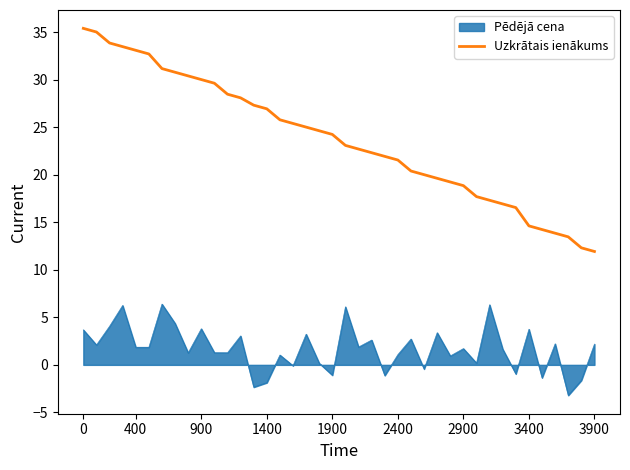

Which series has the largest range (max minus min)?

Uzkrātais ienākums